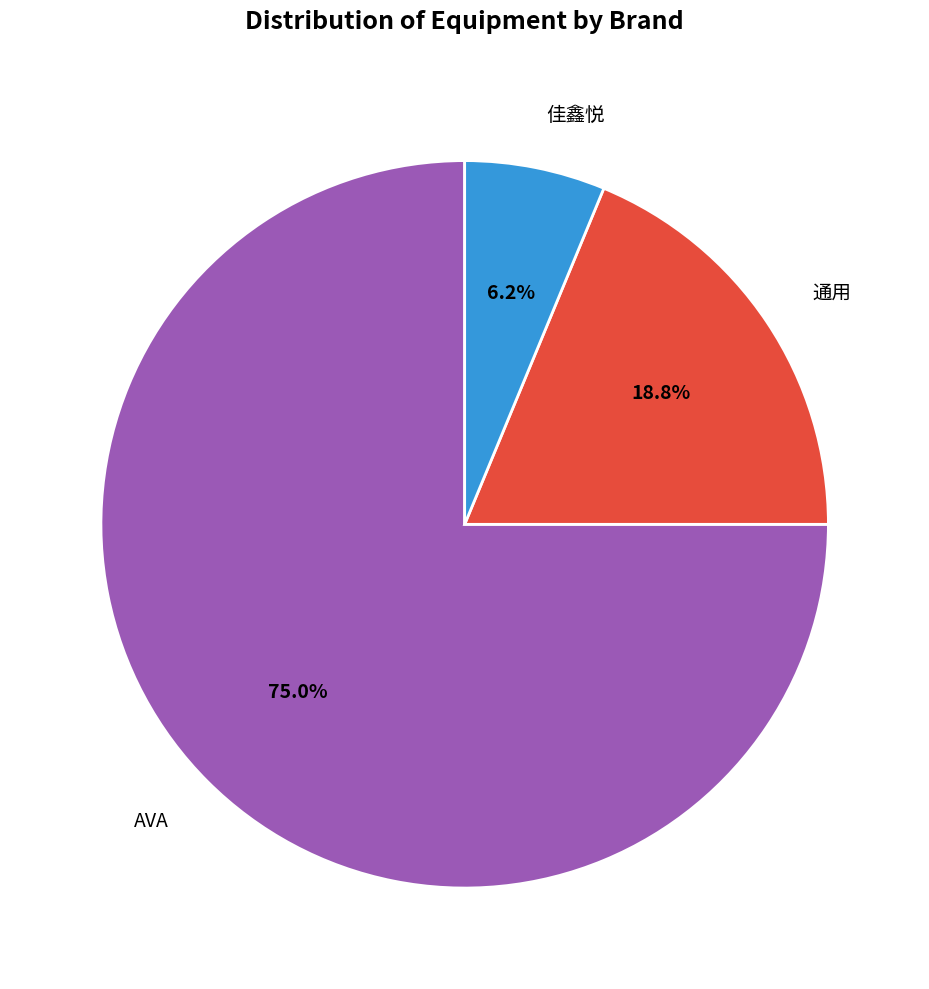

Is there a majority slice in this chart?

Yes